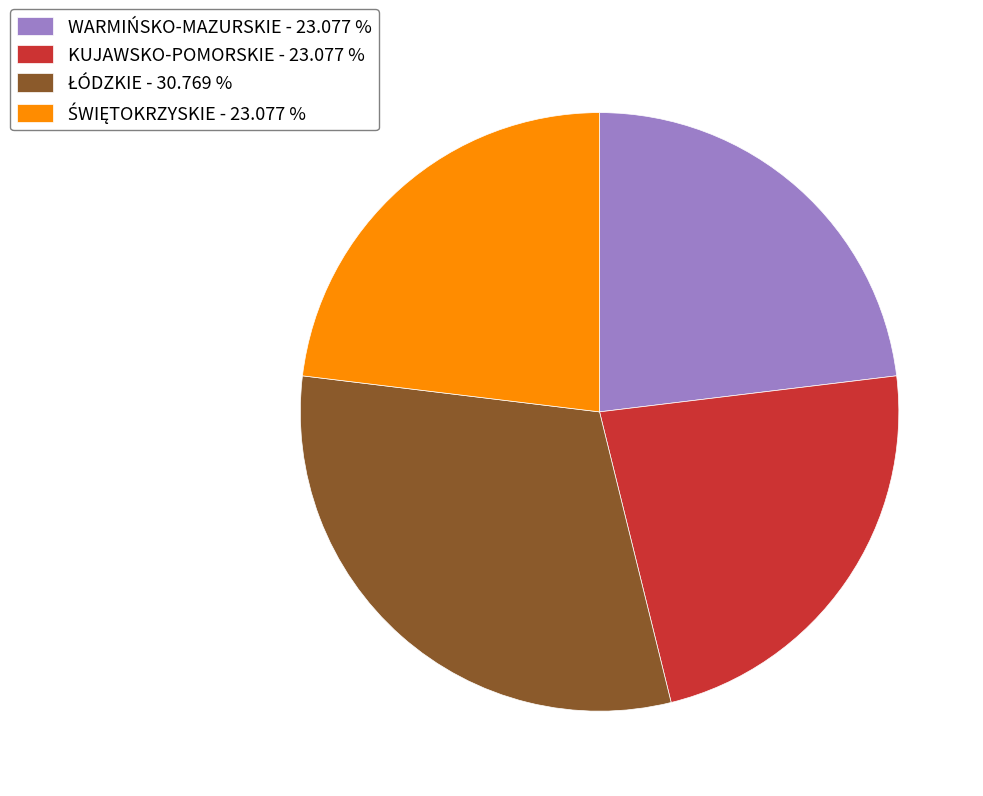

Is WARMIŃSKO-MAZURSKIE - 23.077 % the majority of the pie?

No